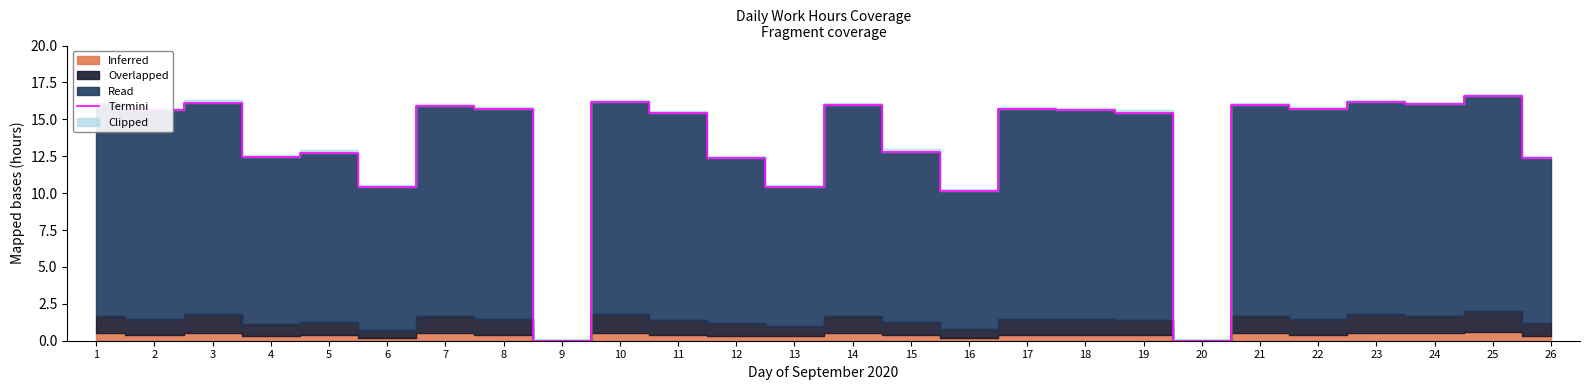

What is the difference between the maximum and minimum values?

16.6